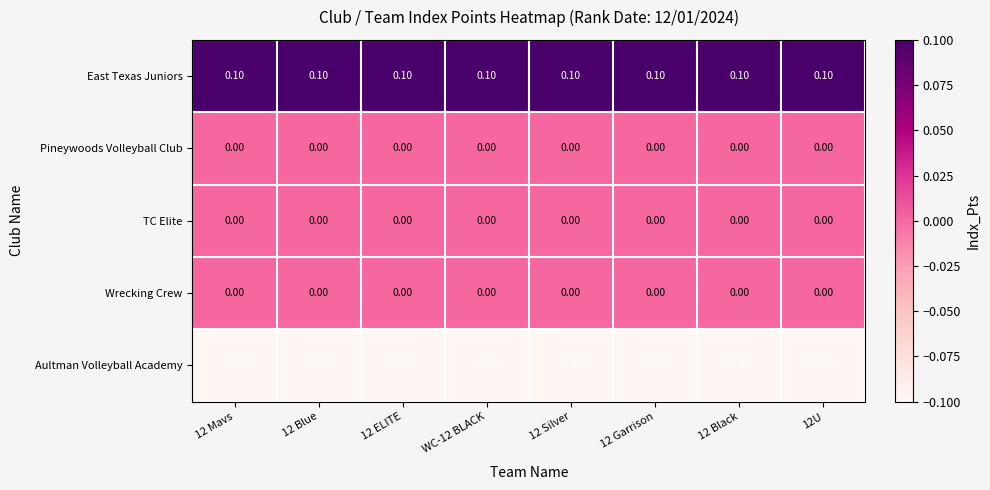

What is the sum of all Aultman Volleyball Academy values?

-0.8